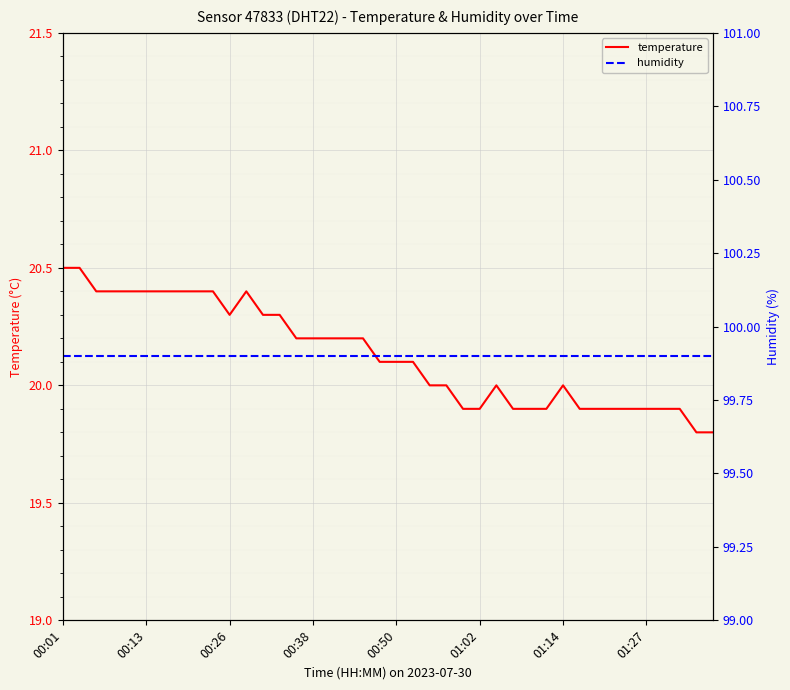

What are all the series names shown in the legend?

temperature, humidity